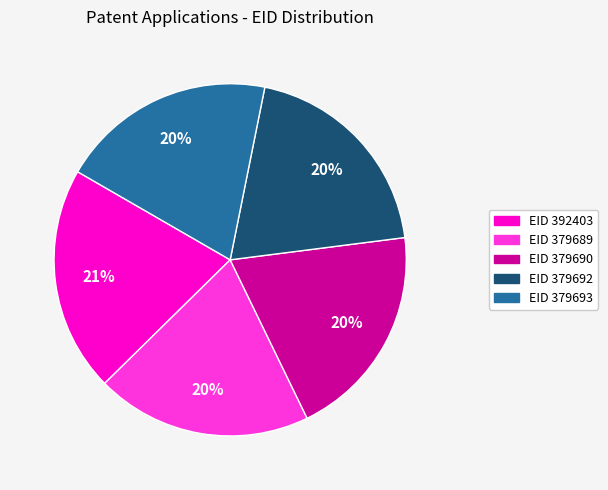

What percentage is the EID 379689 slice, to the nearest percent?

20%